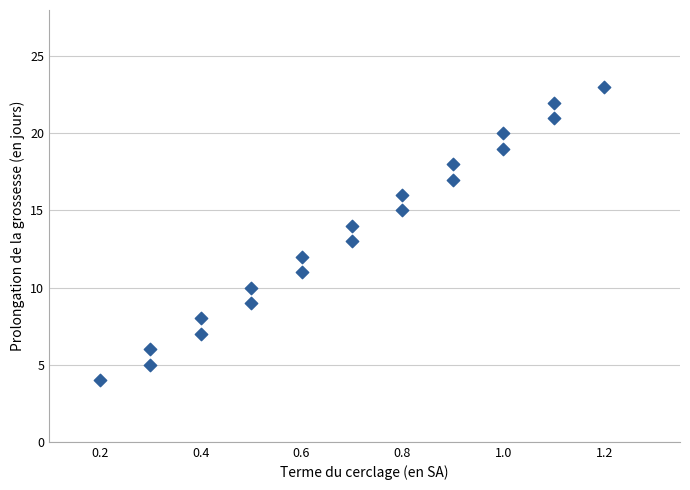

What is the range of Y values (max minus min)?

19